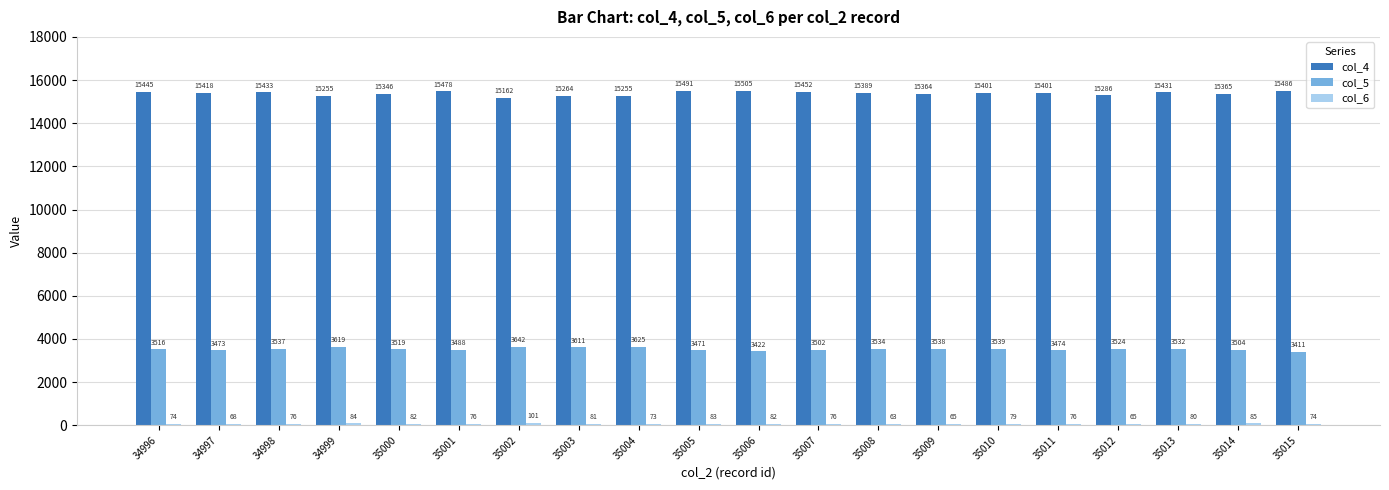

How many series are shown in this chart?

3